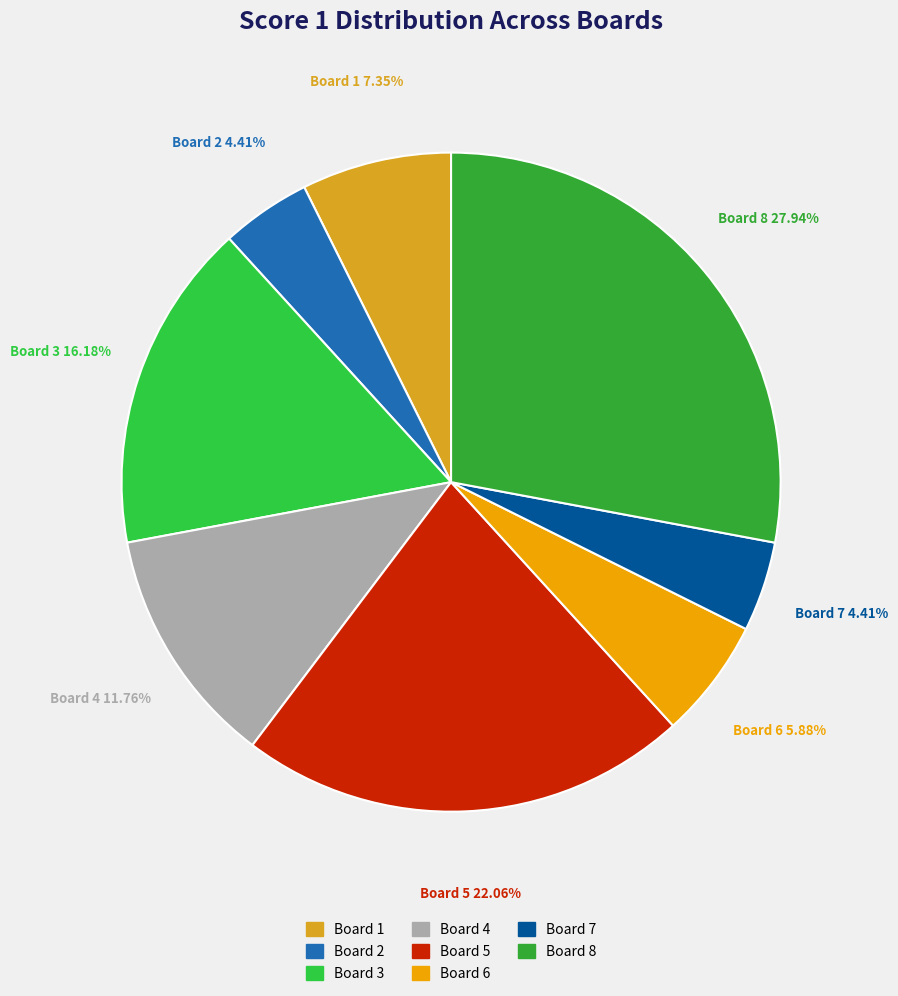

To the nearest percent, what is the average slice percentage?

12%